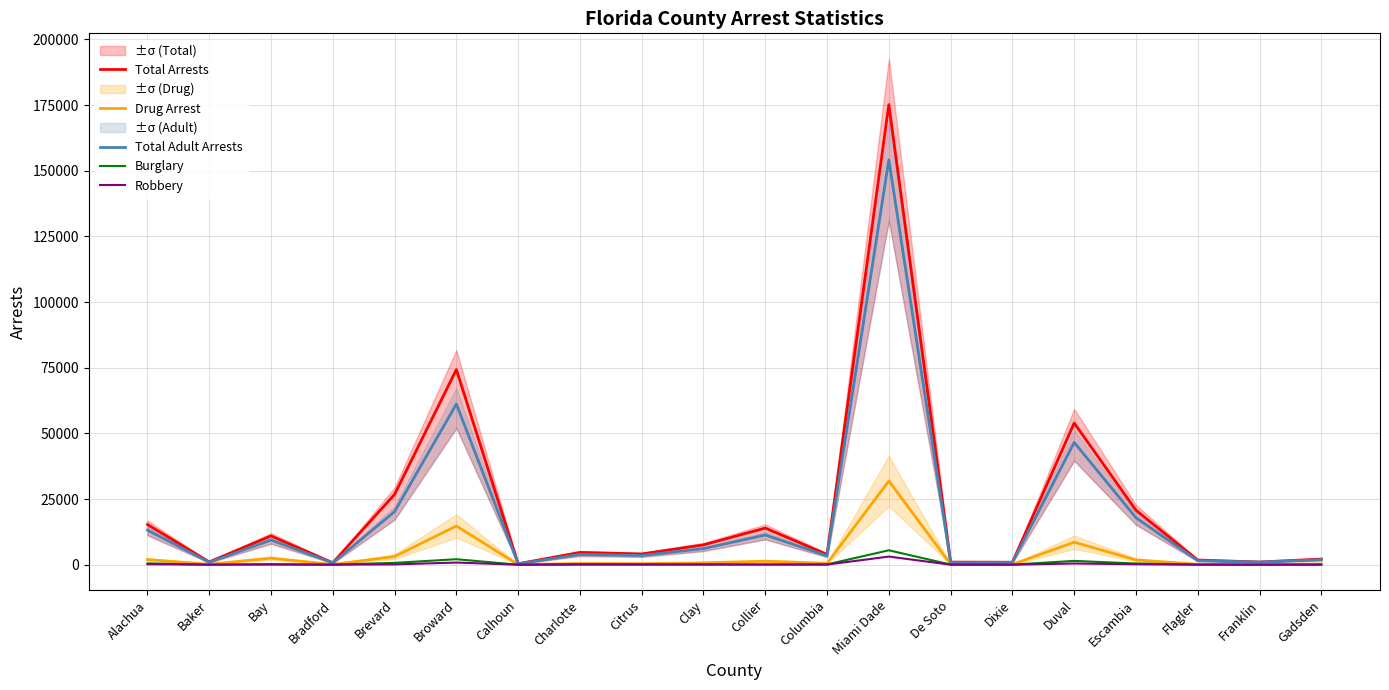

In Robbery, how many points are lower than both neighbors (excluding endpoints)?

7